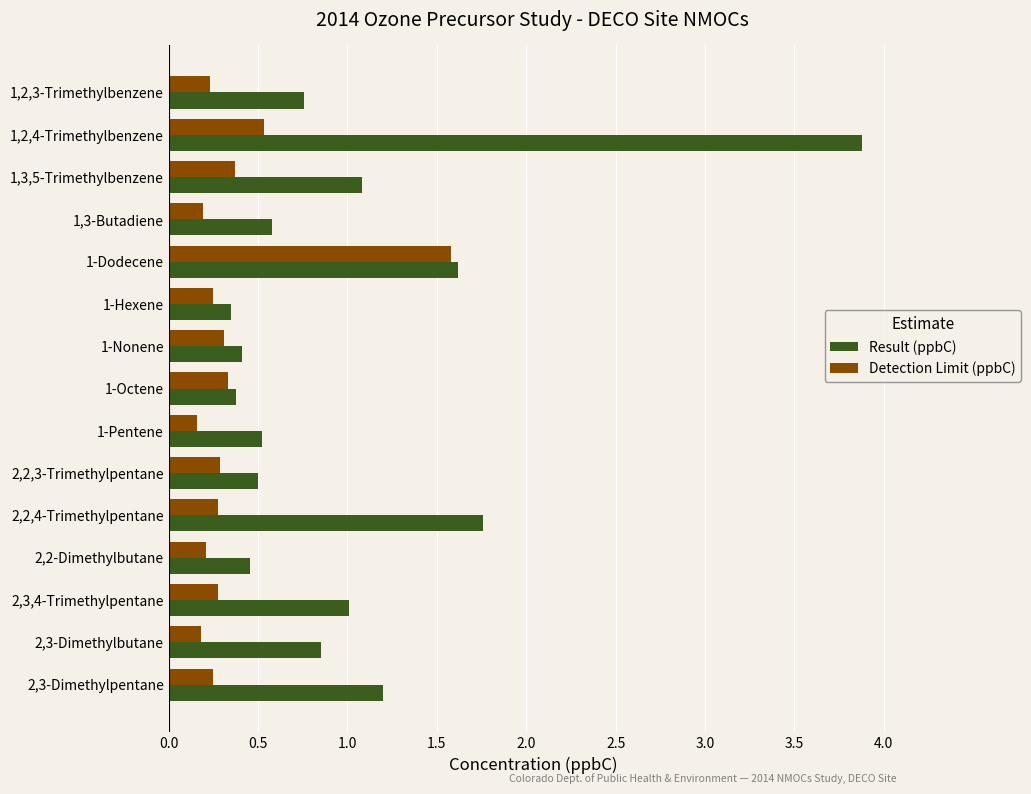

What is the difference between the second highest and minimum values in the Detection Limit (ppbC) series?

0.4